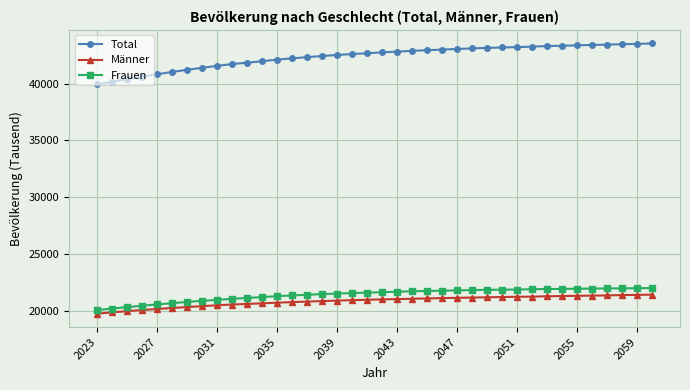

Which series has the widest spread of values?

Total